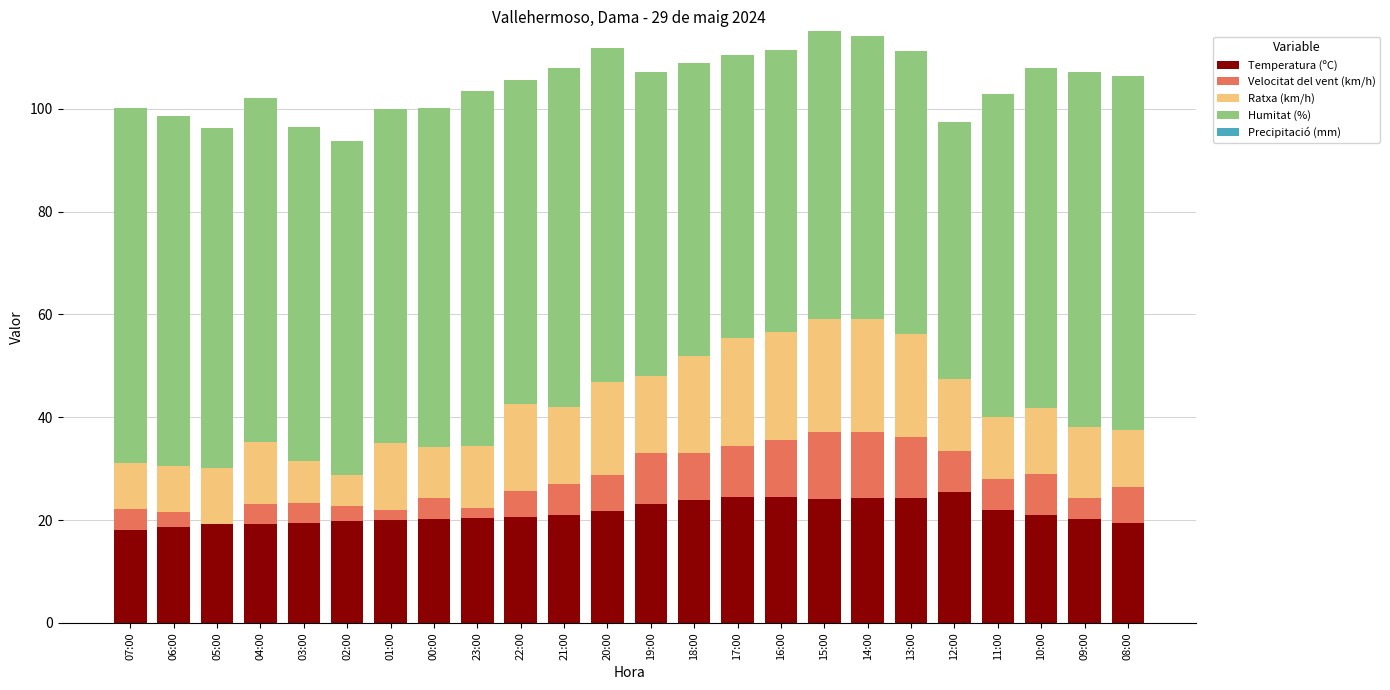

What is the maximum value for Temperatura (ºC)?

25.4